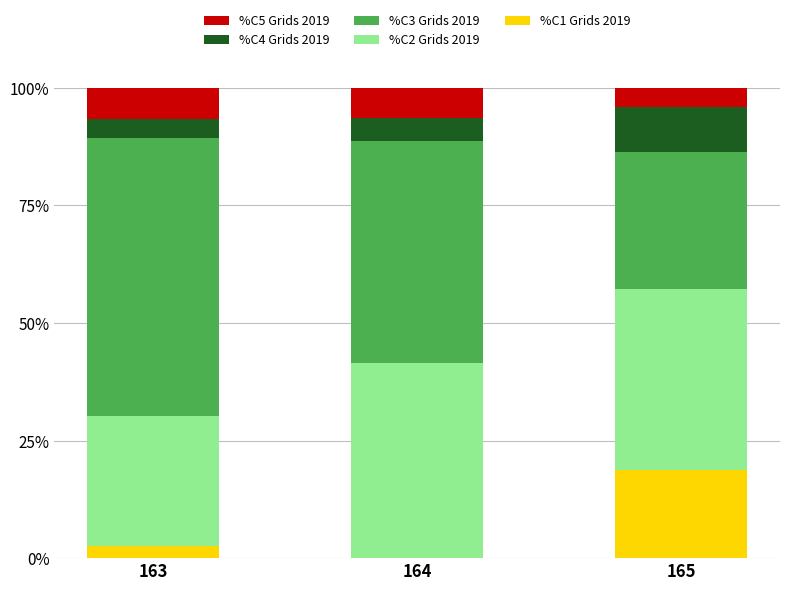

Count the number of data series in this chart.

5